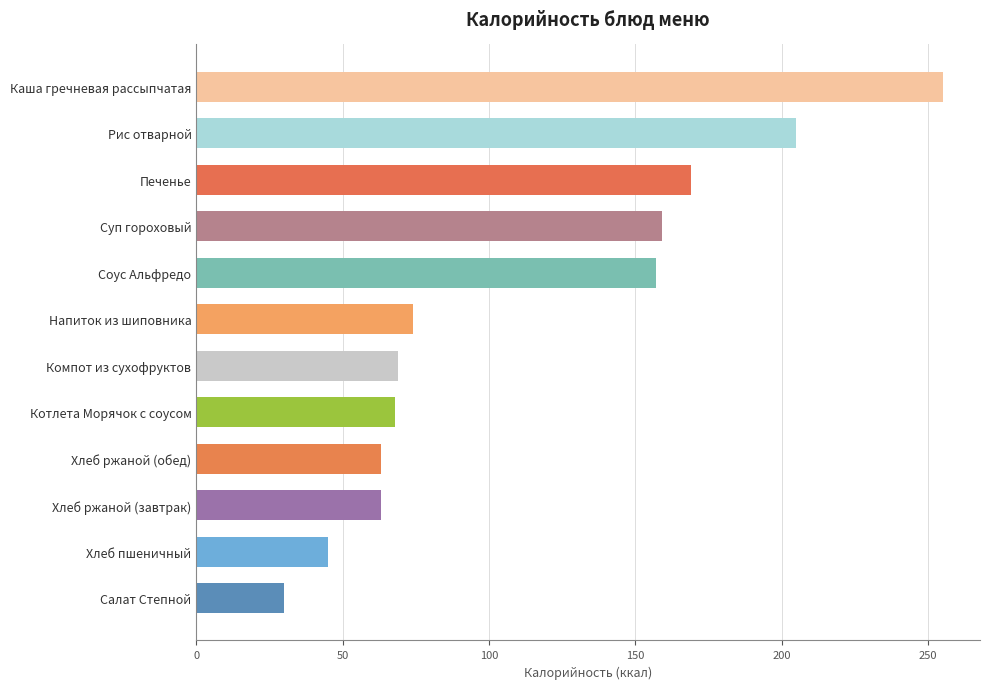

Between Хлеб ржаной (завтрак) and Компот из сухофруктов, which is larger?

Компот из сухофруктов